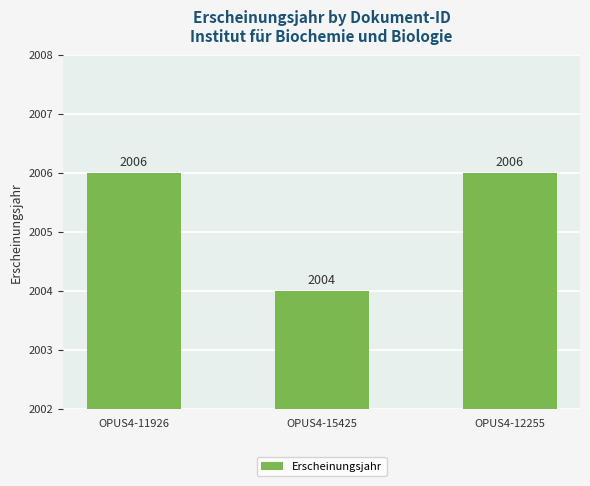

What is the change in value from OPUS4-11926 to OPUS4-15425?

-2